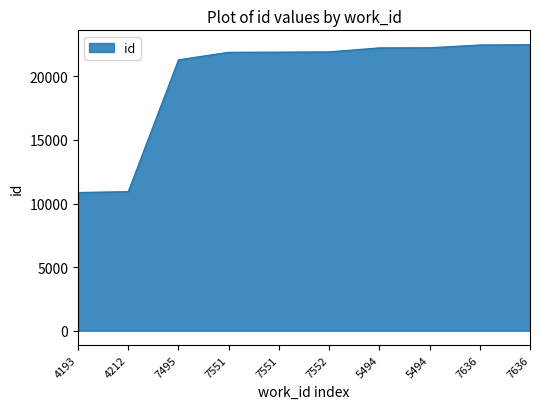

The chart shows a value of 10872 at 4193. True or false?

True